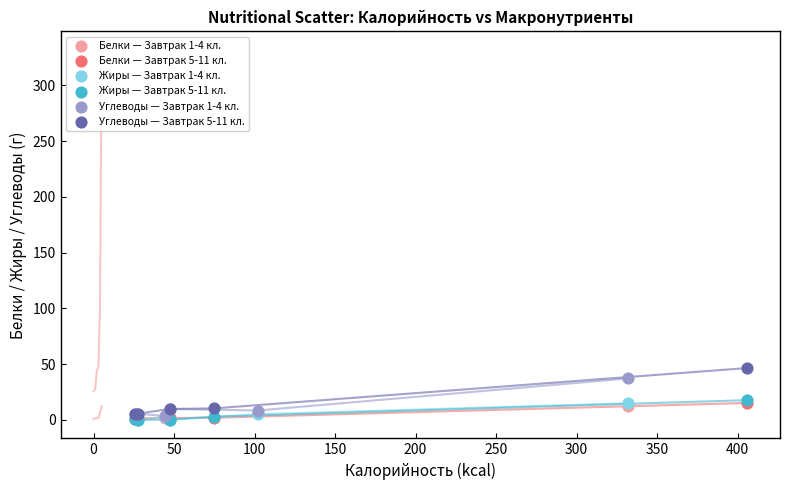

Which series has the widest spread of Y values?

Углеводы — Завтрак 5-11 кл.